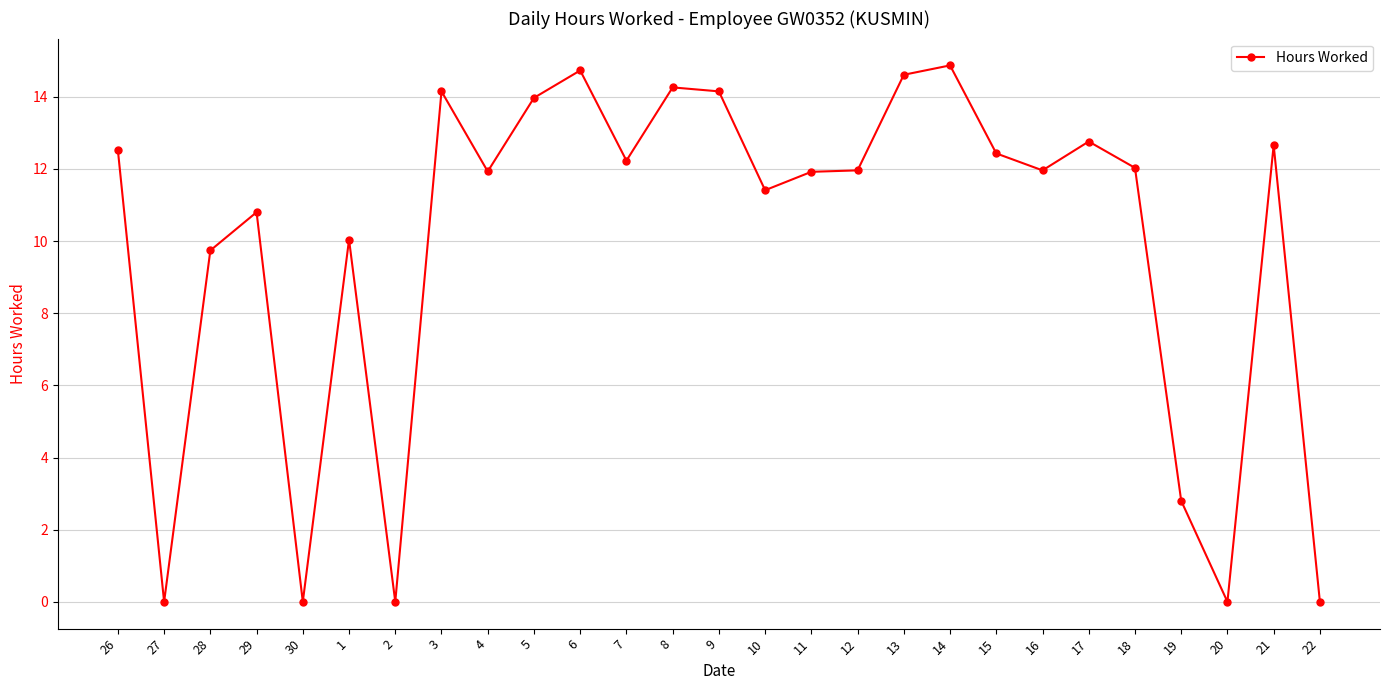

Which has a higher value, 16 or 3?

3